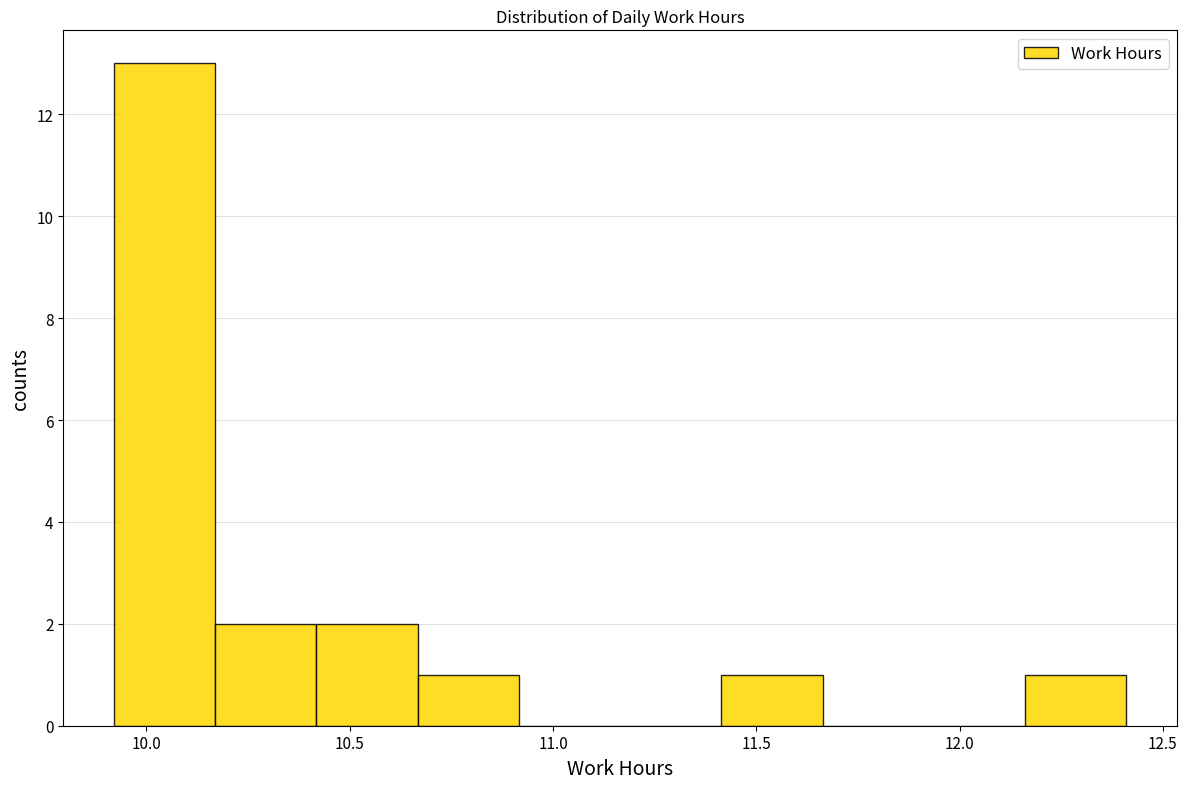

Reading left to right, list every bar in this chart as the range it spans on the x-axis followed by its height. Neither the bar edges nor the heights are printed on the chart, so give them approximately, as read against the axes.

9.90 to 10.15: 13
10.15 to 10.40: 2
10.40 to 10.65: 2
10.65 to 10.90: 1
10.90 to 11.15: 0
11.15 to 11.40: 0
11.40 to 11.65: 1
11.65 to 11.90: 0
11.90 to 12.15: 0
12.15 to 12.40: 1